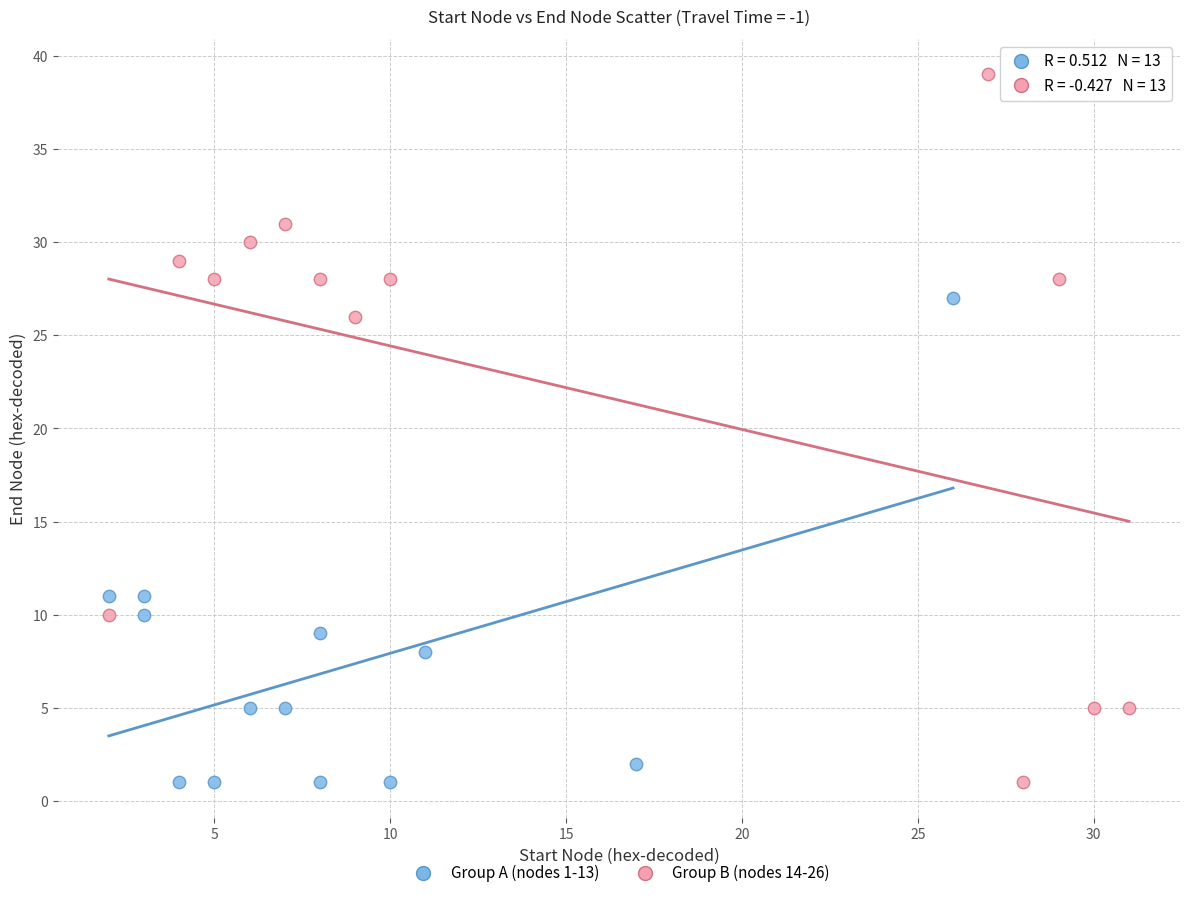

What are all the series names shown in the legend?

Group A (nodes 1-13), Group B (nodes 14-26)